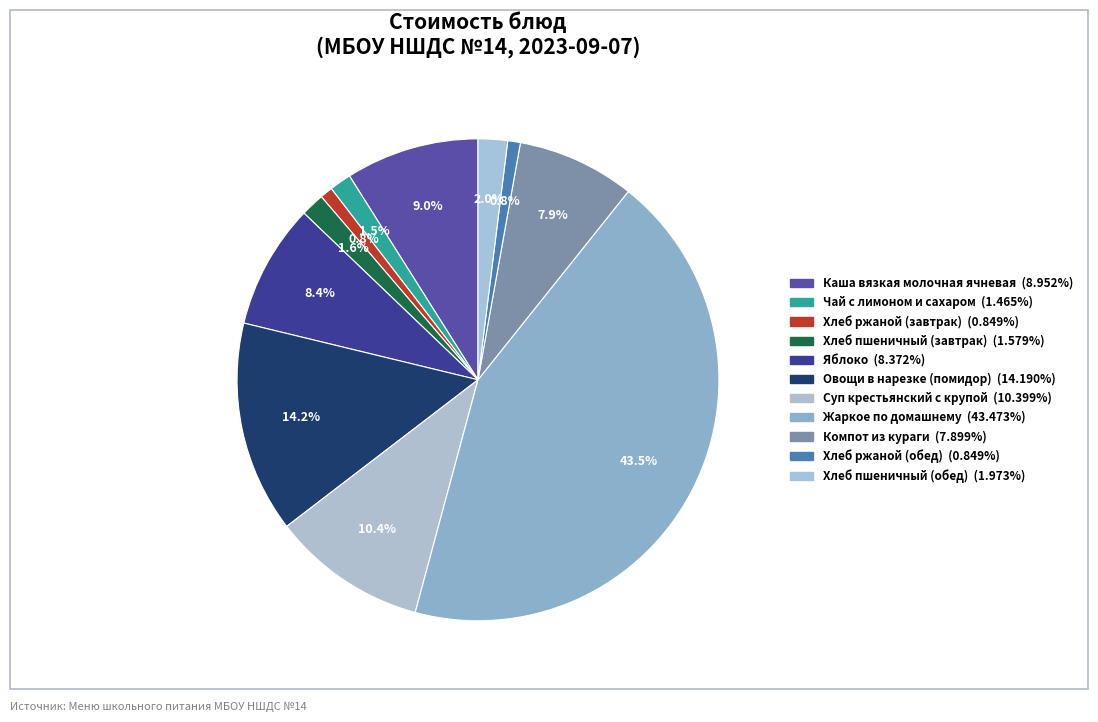

To the nearest percent, what is the average slice percentage?

9%